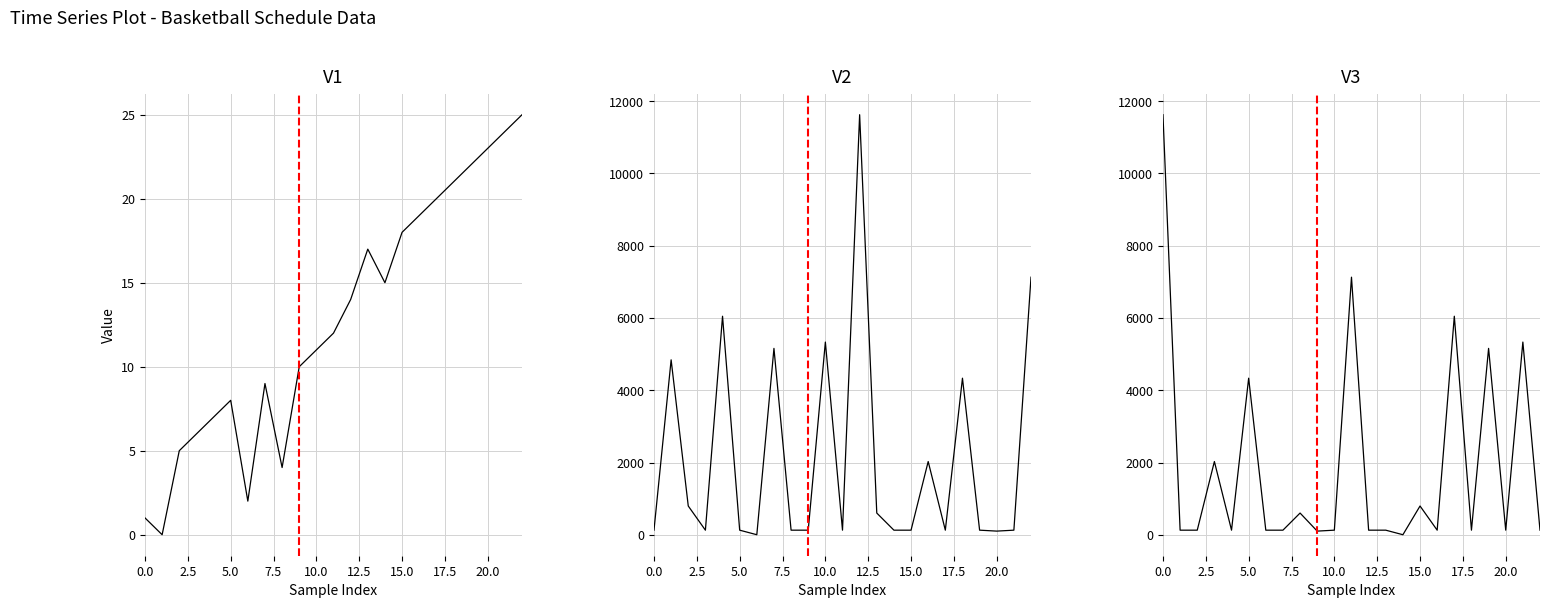

The value of Home Team Code at 20.0 is 32. True or false?

False